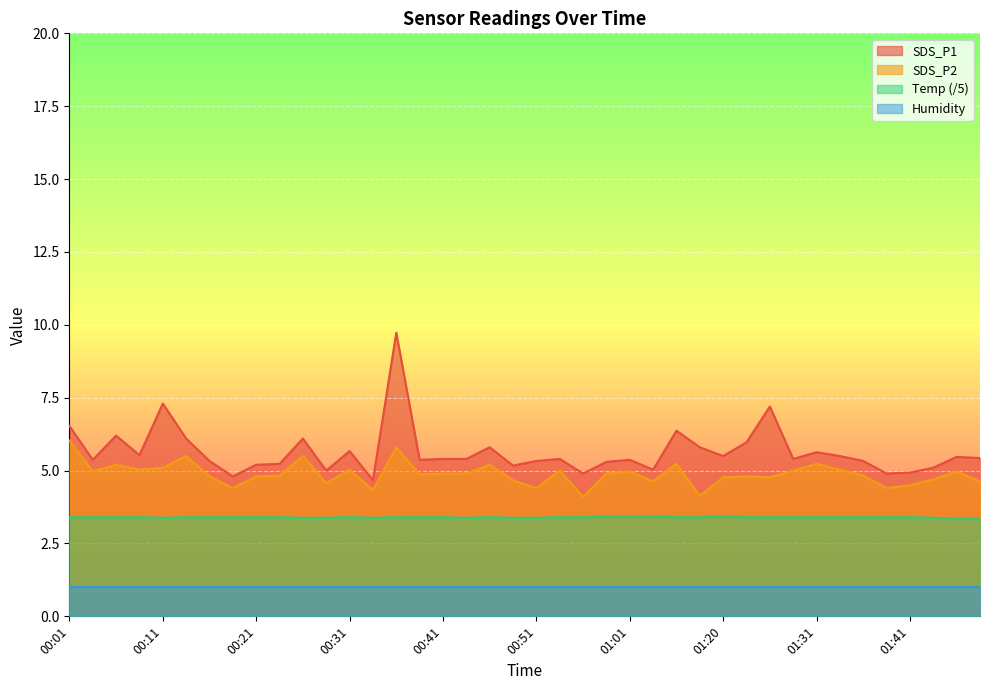

What is the average value of the SDS_P2 series?

4.9